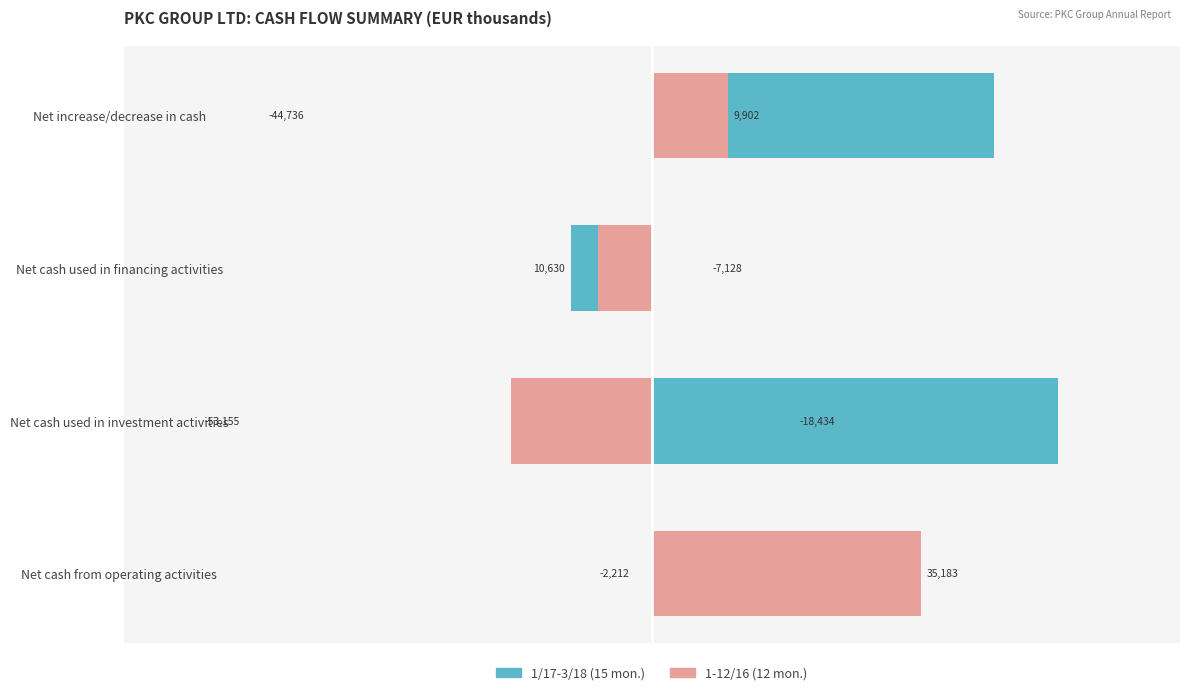

How many distinct data groups are displayed?

2